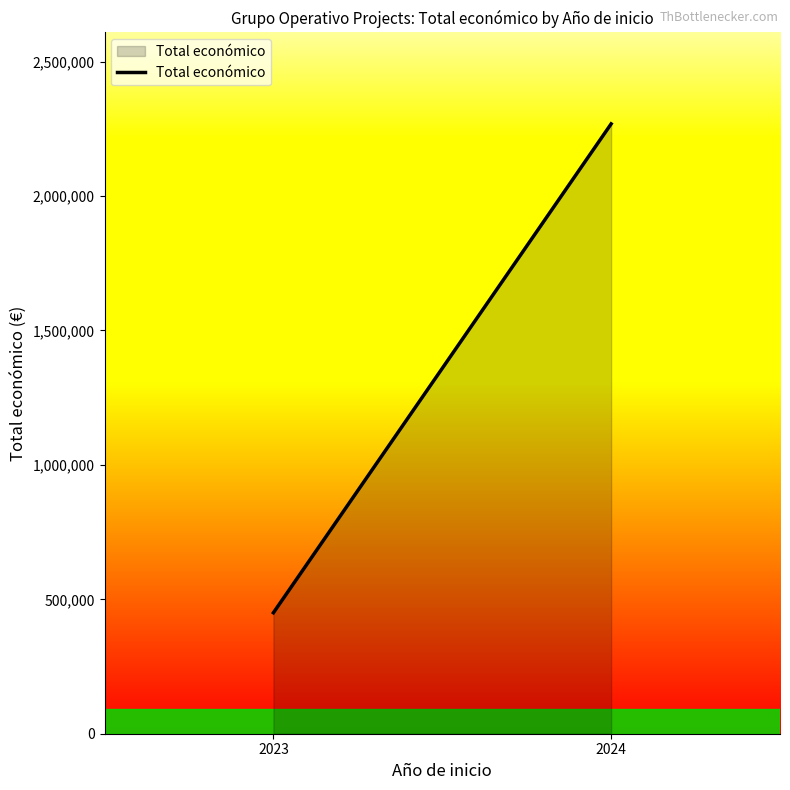

What is the difference between the values at 2023 and 2024?

1818487